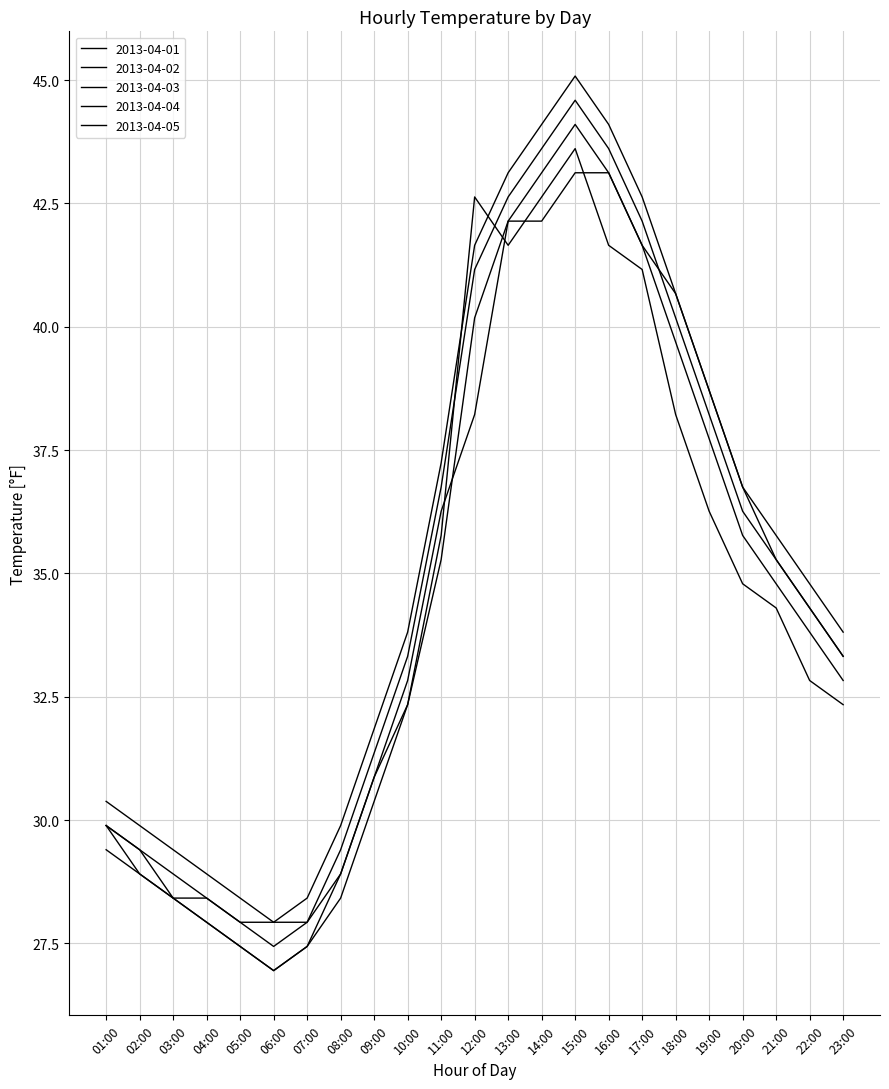

Between 07:00 and 14:00, which series saw the biggest shift?

2013-04-04